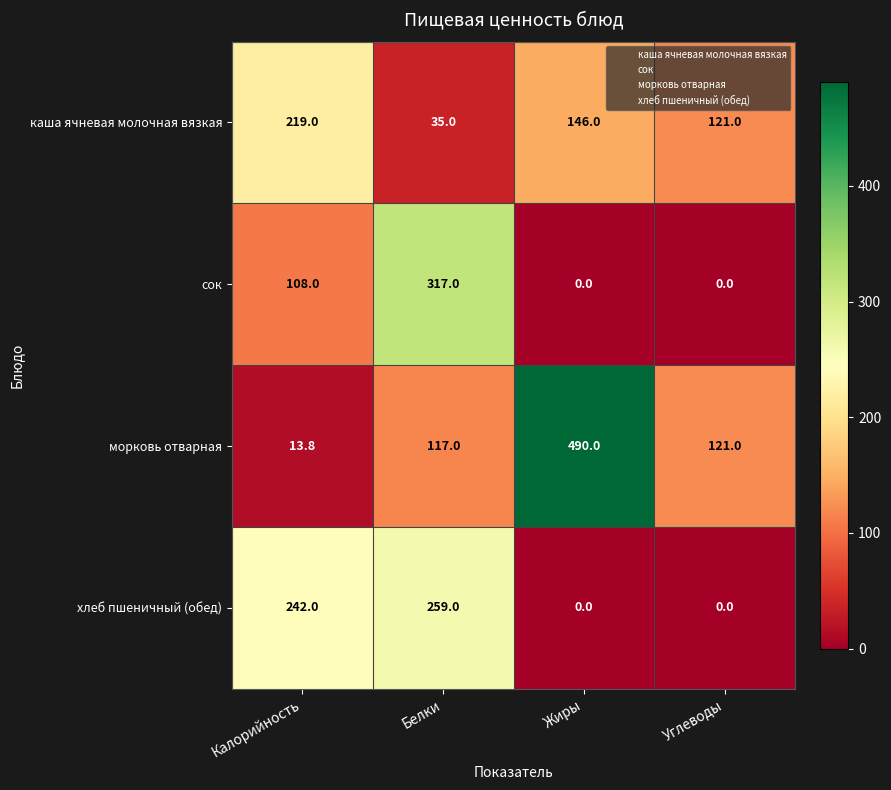

What is the difference between the highest and lowest values at Углеводы?

121.0